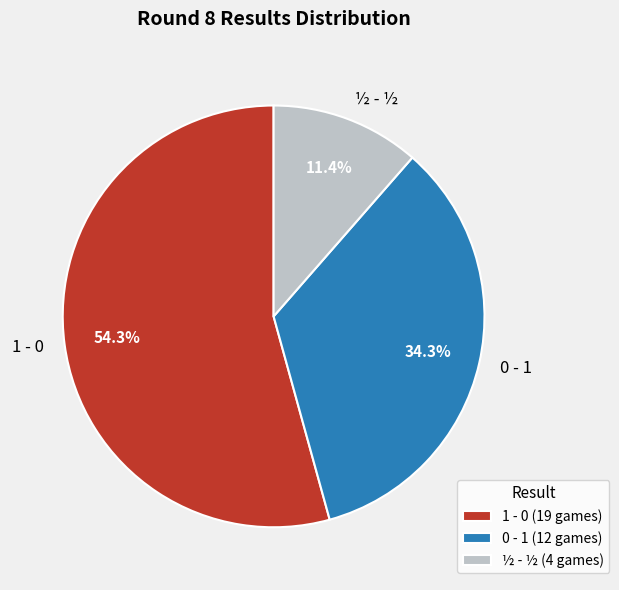

Combined, what portion of the pie is 1 - 0 and ½ - ½?

65.7%